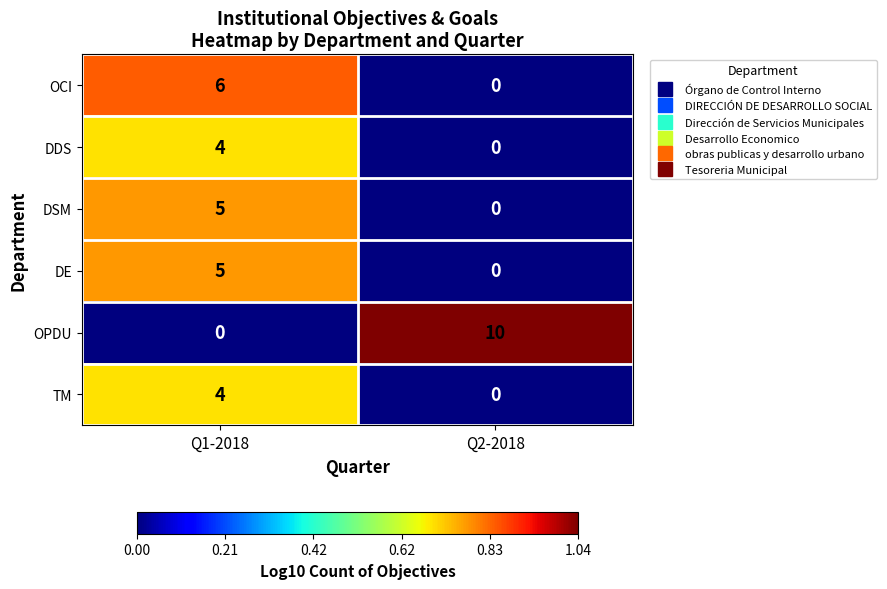

What is the maximum value shown in the chart?

10